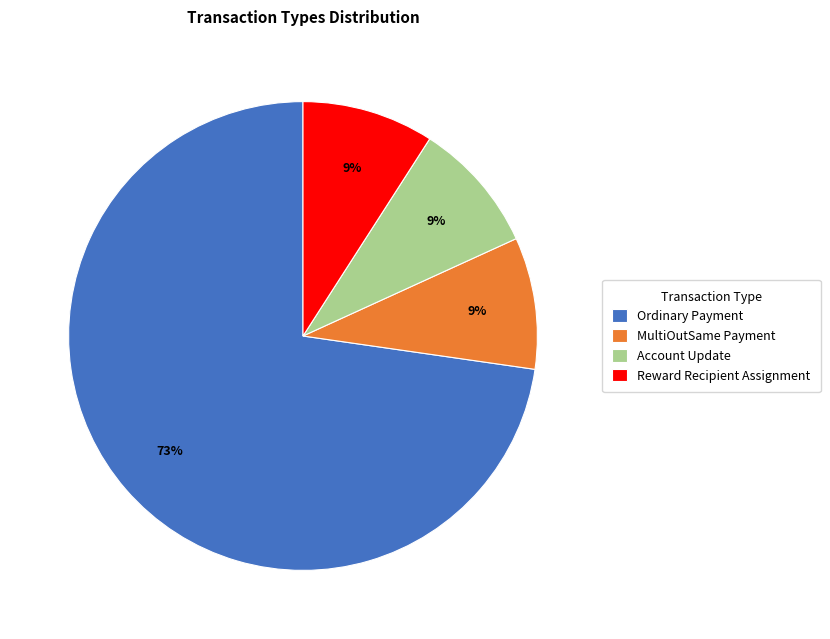

Between MultiOutSame Payment and Ordinary Payment, which is larger?

Ordinary Payment